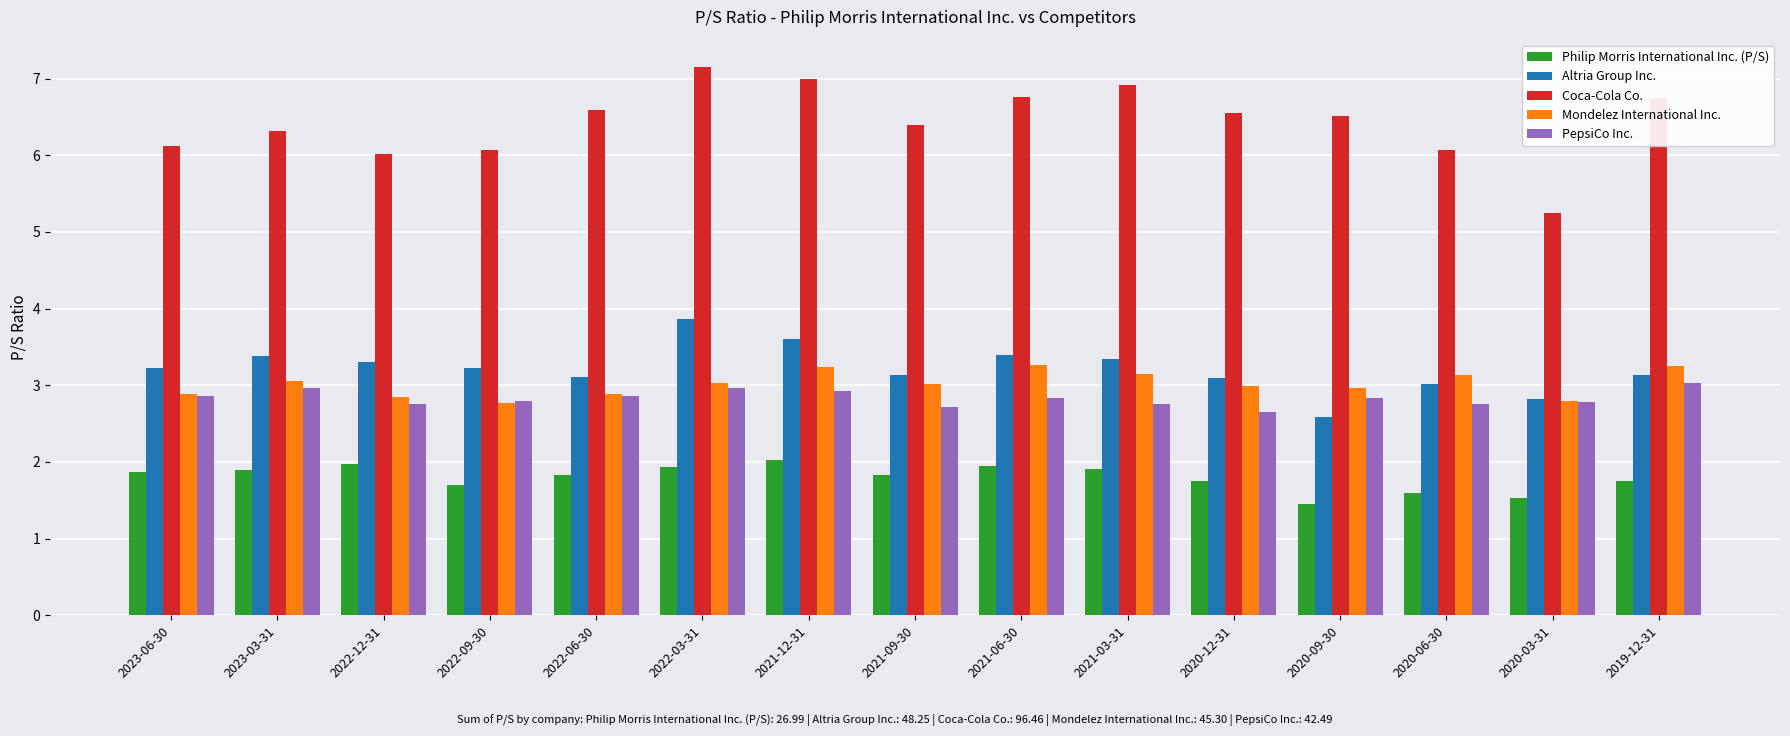

Are the bars horizontal?

No